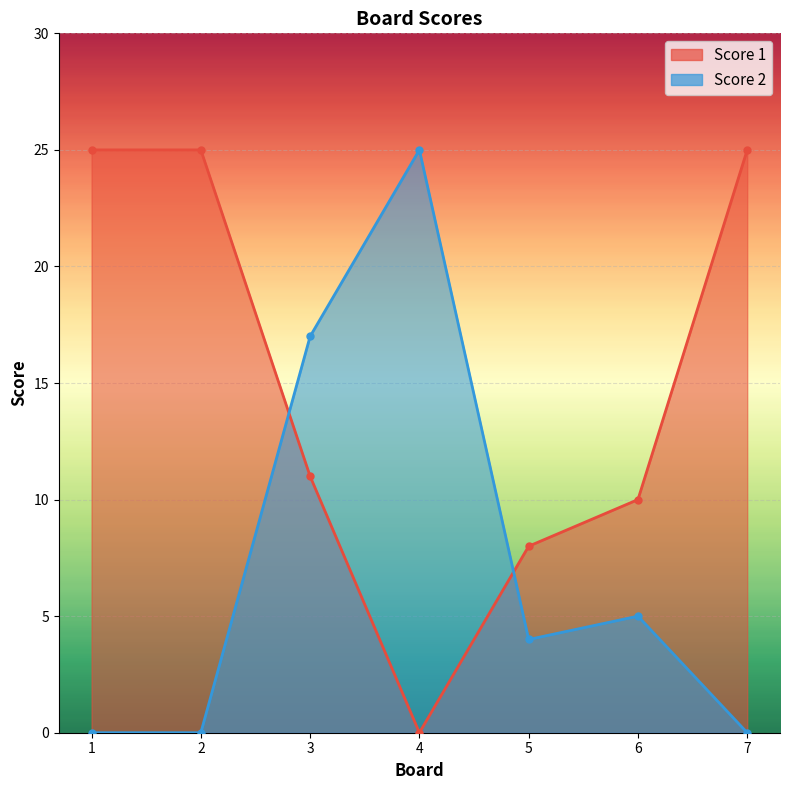

True or false: Score 2 has more than 1 points higher than both neighbors.

True